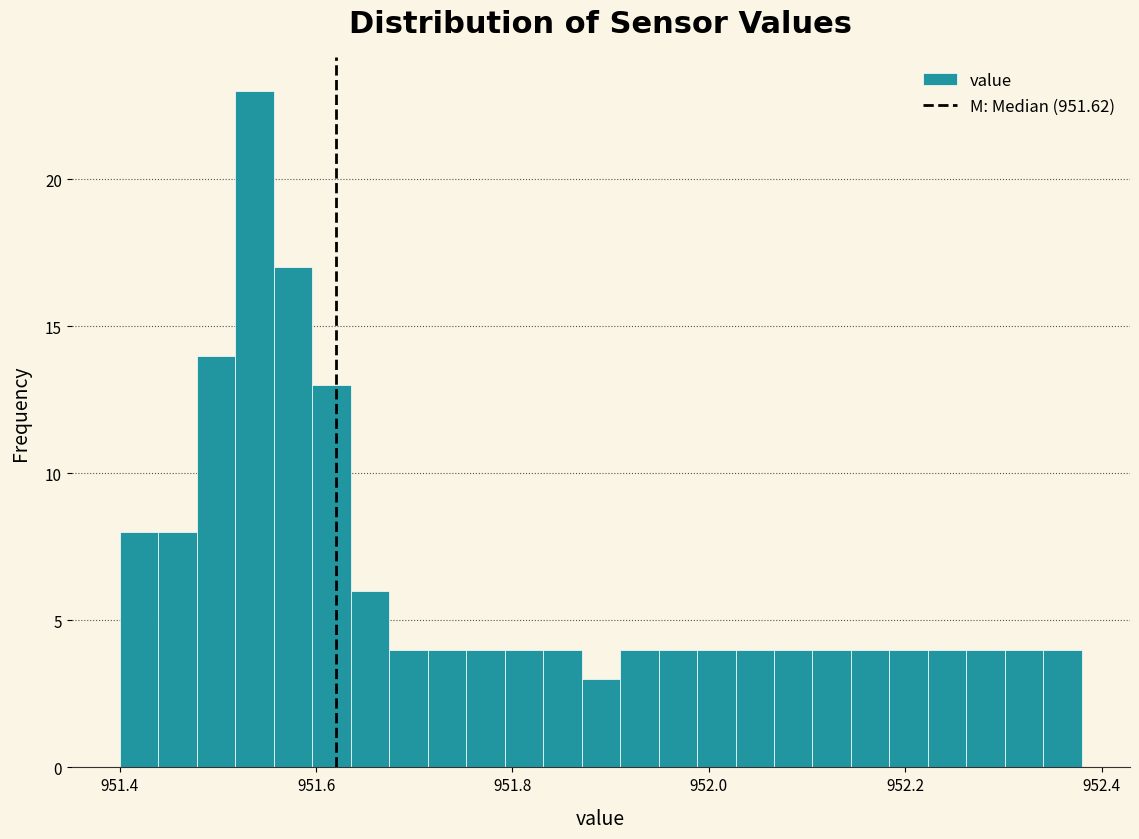

Around what value on the x-axis is the tallest bar? Give the approximate position of its centre, as read against the axis.

951.54